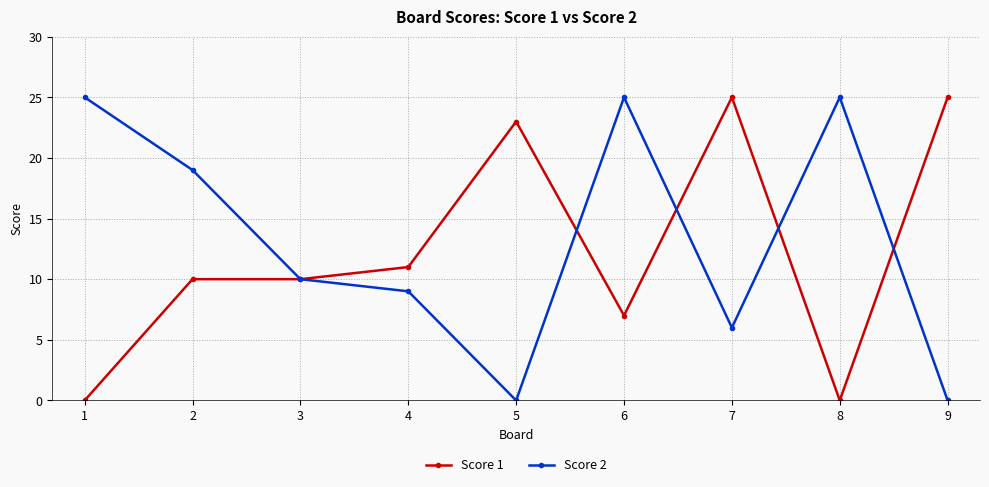

How many values in the Score 2 series are below 10?

4